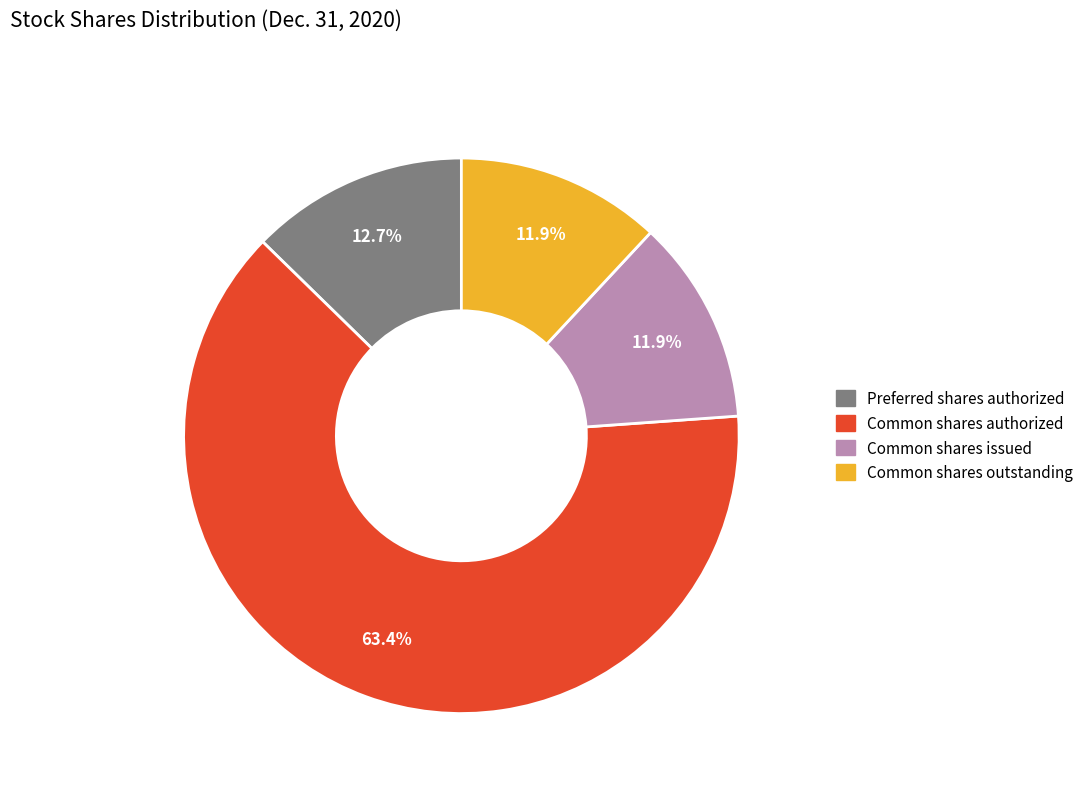

How many slices are in this pie chart?

4